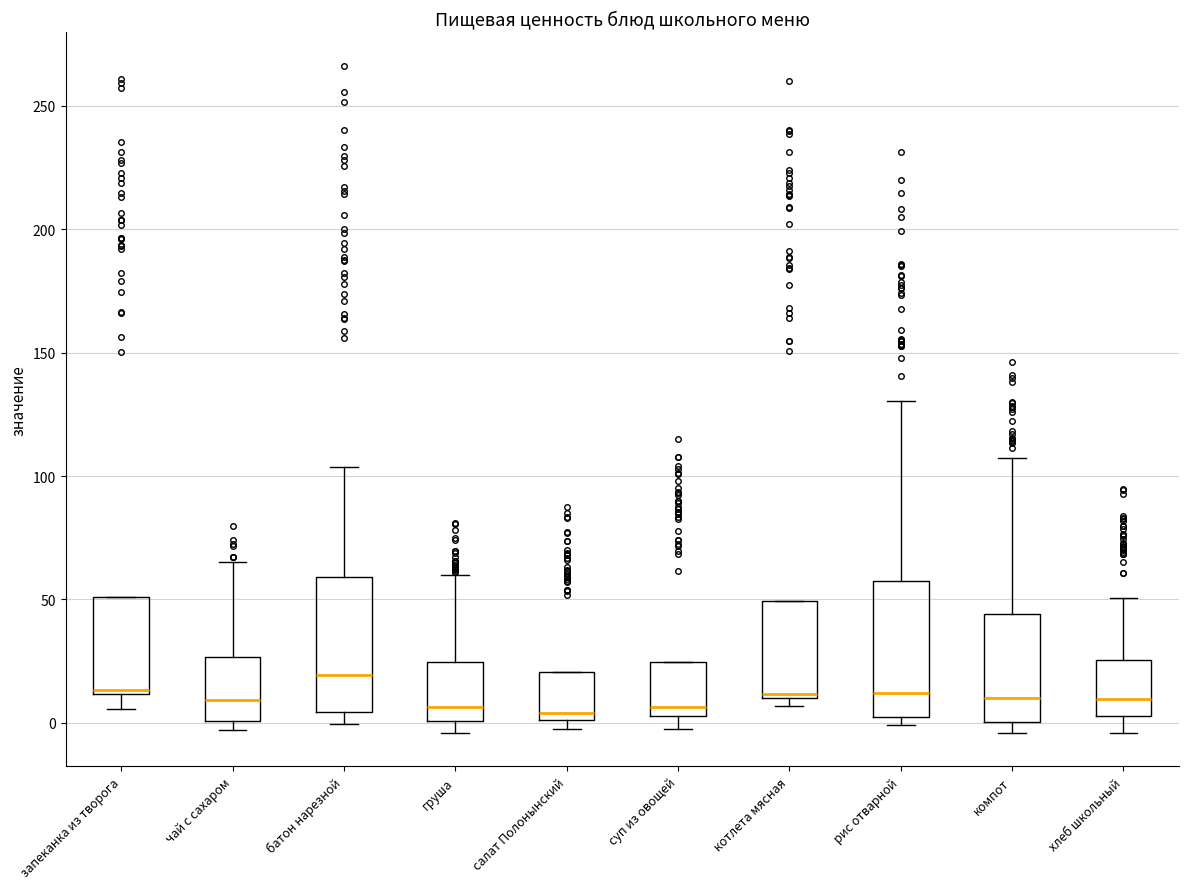

Reading left to right, transcribe this box plot: for each box, give where its median line is, the range the box spans, and where its two whiskers end, as read against the y-axis. The values are not printed on the chart, so give them approximately, as read against the axis.

запеканка из творога: median 15, box 10 to 50, whiskers 5 to 50
чай с сахаром: median 10, box 0 to 25, whiskers -5 to 65
батон нарезной: median 20, box 5 to 60, whiskers 0 to 105
груша: median 5, box 0 to 25, whiskers -5 to 60
салат Полонынский: median 5, box 0 to 20, whiskers -5 to 20
суп из овощей: median 5 (just above the box's lower edge), box 5 to 25, whiskers 0 to 25
котлета мясная: median 10, box 10 to 50, whiskers 5 to 50
рис отварной: median 10, box 0 to 60, whiskers 0 (just below the box's lower edge) to 130
компот: median 10, box 0 to 45, whiskers -5 to 105
хлеб школьный: median 10, box 5 to 25, whiskers -5 to 50